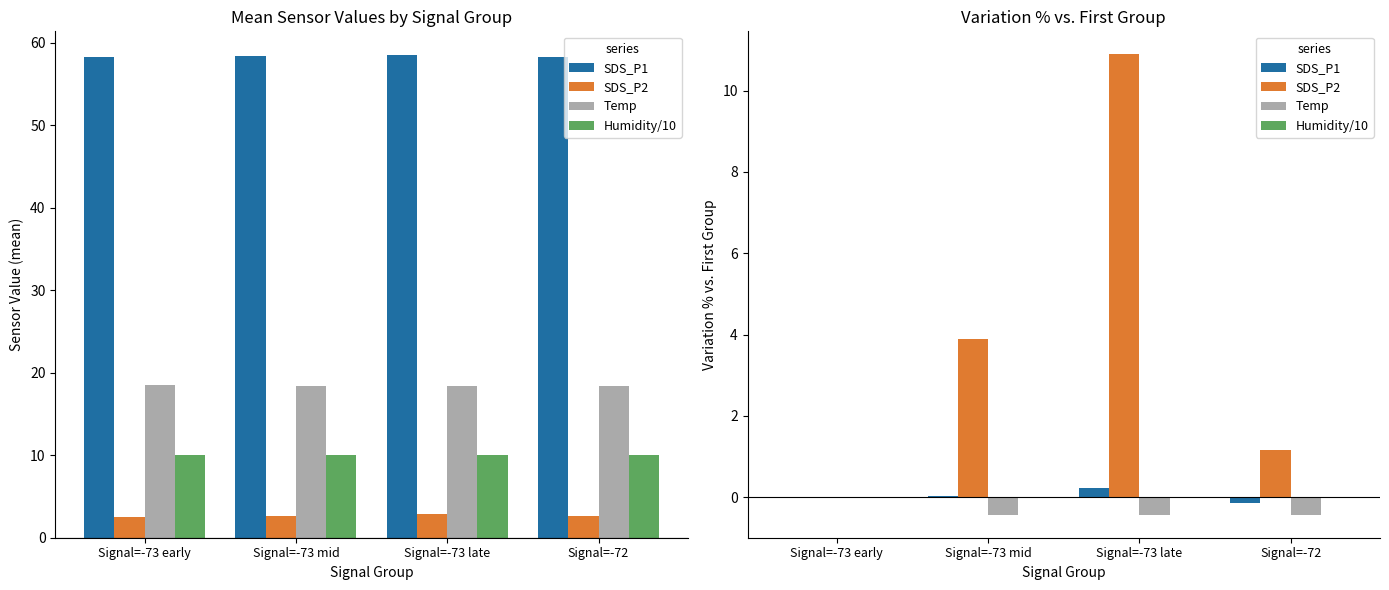

Rank the series by their maximum value, from highest to lowest.

SDS_P2, SDS_P1, Temp, Humidity/10